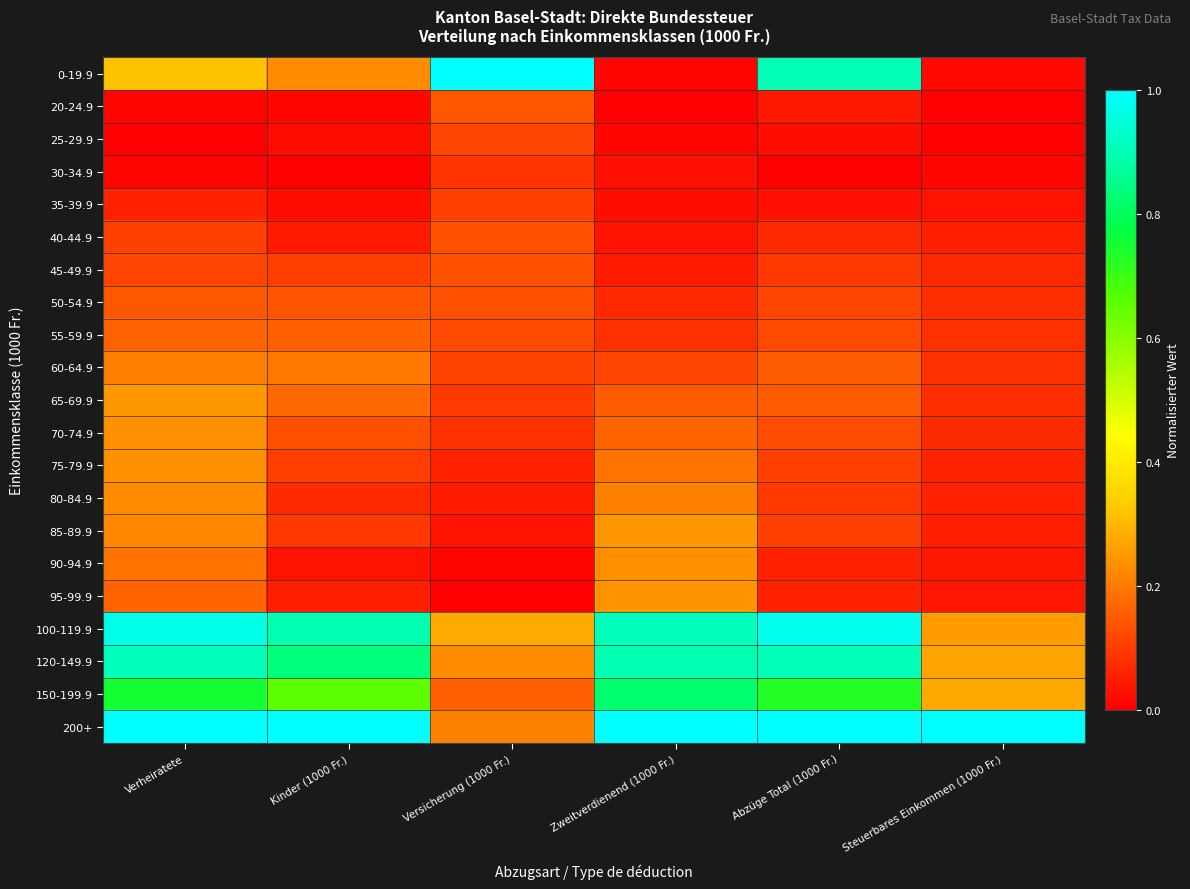

Reading left to right, transcribe all the data shown in this chart.

0-19.9: Verheiratete=0.3	Kinder (1000 Fr.)=0.2	Versicherung (1000 Fr.)=1.0	Zweitverdienend (1000 Fr.)=0.0	Abzüge Total (1000 Fr.)=0.9	Steuerbares Einkommen (1000 Fr.)=0.0
20-24.9: Verheiratete=0.0	Kinder (1000 Fr.)=0.0	Versicherung (1000 Fr.)=0.1	Zweitverdienend (1000 Fr.)=0.0	Abzüge Total (1000 Fr.)=0.0	Steuerbares Einkommen (1000 Fr.)=0.0
25-29.9: Verheiratete=0.0	Kinder (1000 Fr.)=0.0	Versicherung (1000 Fr.)=0.1	Zweitverdienend (1000 Fr.)=0.0	Abzüge Total (1000 Fr.)=0.0	Steuerbares Einkommen (1000 Fr.)=0.0
30-34.9: Verheiratete=0.0	Kinder (1000 Fr.)=0.0	Versicherung (1000 Fr.)=0.1	Zweitverdienend (1000 Fr.)=0.0	Abzüge Total (1000 Fr.)=0.0	Steuerbares Einkommen (1000 Fr.)=0.0
35-39.9: Verheiratete=0.1	Kinder (1000 Fr.)=0.0	Versicherung (1000 Fr.)=0.1	Zweitverdienend (1000 Fr.)=0.0	Abzüge Total (1000 Fr.)=0.0	Steuerbares Einkommen (1000 Fr.)=0.0
40-44.9: Verheiratete=0.1	Kinder (1000 Fr.)=0.0	Versicherung (1000 Fr.)=0.1	Zweitverdienend (1000 Fr.)=0.0	Abzüge Total (1000 Fr.)=0.1	Steuerbares Einkommen (1000 Fr.)=0.1
45-49.9: Verheiratete=0.1	Kinder (1000 Fr.)=0.1	Versicherung (1000 Fr.)=0.1	Zweitverdienend (1000 Fr.)=0.0	Abzüge Total (1000 Fr.)=0.1	Steuerbares Einkommen (1000 Fr.)=0.1
50-54.9: Verheiratete=0.1	Kinder (1000 Fr.)=0.1	Versicherung (1000 Fr.)=0.1	Zweitverdienend (1000 Fr.)=0.1	Abzüge Total (1000 Fr.)=0.1	Steuerbares Einkommen (1000 Fr.)=0.1
55-59.9: Verheiratete=0.2	Kinder (1000 Fr.)=0.2	Versicherung (1000 Fr.)=0.1	Zweitverdienend (1000 Fr.)=0.1	Abzüge Total (1000 Fr.)=0.1	Steuerbares Einkommen (1000 Fr.)=0.1
60-64.9: Verheiratete=0.2	Kinder (1000 Fr.)=0.2	Versicherung (1000 Fr.)=0.1	Zweitverdienend (1000 Fr.)=0.1	Abzüge Total (1000 Fr.)=0.1	Steuerbares Einkommen (1000 Fr.)=0.1
65-69.9: Verheiratete=0.2	Kinder (1000 Fr.)=0.2	Versicherung (1000 Fr.)=0.1	Zweitverdienend (1000 Fr.)=0.1	Abzüge Total (1000 Fr.)=0.1	Steuerbares Einkommen (1000 Fr.)=0.1
70-74.9: Verheiratete=0.2	Kinder (1000 Fr.)=0.1	Versicherung (1000 Fr.)=0.1	Zweitverdienend (1000 Fr.)=0.2	Abzüge Total (1000 Fr.)=0.1	Steuerbares Einkommen (1000 Fr.)=0.1
75-79.9: Verheiratete=0.2	Kinder (1000 Fr.)=0.1	Versicherung (1000 Fr.)=0.1	Zweitverdienend (1000 Fr.)=0.2	Abzüge Total (1000 Fr.)=0.1	Steuerbares Einkommen (1000 Fr.)=0.1
80-84.9: Verheiratete=0.2	Kinder (1000 Fr.)=0.1	Versicherung (1000 Fr.)=0.0	Zweitverdienend (1000 Fr.)=0.2	Abzüge Total (1000 Fr.)=0.1	Steuerbares Einkommen (1000 Fr.)=0.1
85-89.9: Verheiratete=0.2	Kinder (1000 Fr.)=0.1	Versicherung (1000 Fr.)=0.0	Zweitverdienend (1000 Fr.)=0.2	Abzüge Total (1000 Fr.)=0.1	Steuerbares Einkommen (1000 Fr.)=0.1
90-94.9: Verheiratete=0.2	Kinder (1000 Fr.)=0.0	Versicherung (1000 Fr.)=0.0	Zweitverdienend (1000 Fr.)=0.2	Abzüge Total (1000 Fr.)=0.1	Steuerbares Einkommen (1000 Fr.)=0.0
95-99.9: Verheiratete=0.2	Kinder (1000 Fr.)=0.1	Versicherung (1000 Fr.)=0.0	Zweitverdienend (1000 Fr.)=0.2	Abzüge Total (1000 Fr.)=0.1	Steuerbares Einkommen (1000 Fr.)=0.0
100-119.9: Verheiratete=1.0	Kinder (1000 Fr.)=0.9	Versicherung (1000 Fr.)=0.3	Zweitverdienend (1000 Fr.)=0.9	Abzüge Total (1000 Fr.)=1.0	Steuerbares Einkommen (1000 Fr.)=0.3
120-149.9: Verheiratete=0.9	Kinder (1000 Fr.)=0.8	Versicherung (1000 Fr.)=0.2	Zweitverdienend (1000 Fr.)=0.9	Abzüge Total (1000 Fr.)=0.9	Steuerbares Einkommen (1000 Fr.)=0.3
150-199.9: Verheiratete=0.8	Kinder (1000 Fr.)=0.7	Versicherung (1000 Fr.)=0.2	Zweitverdienend (1000 Fr.)=0.8	Abzüge Total (1000 Fr.)=0.7	Steuerbares Einkommen (1000 Fr.)=0.3
200+: Verheiratete=1.0	Kinder (1000 Fr.)=1.0	Versicherung (1000 Fr.)=0.2	Zweitverdienend (1000 Fr.)=1.0	Abzüge Total (1000 Fr.)=1.0	Steuerbares Einkommen (1000 Fr.)=1.0